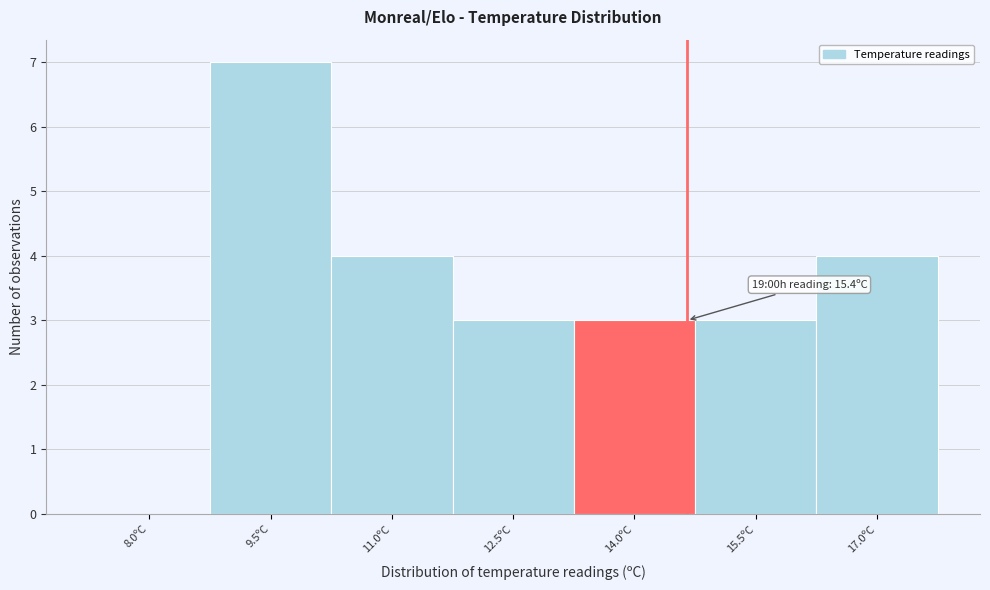

Reading right to left, what are all the values shown in this chart?

17.0ºC=4	15.5ºC=3	14.0ºC=3	12.5ºC=3	11.0ºC=4	9.5ºC=7	8.0ºC=0